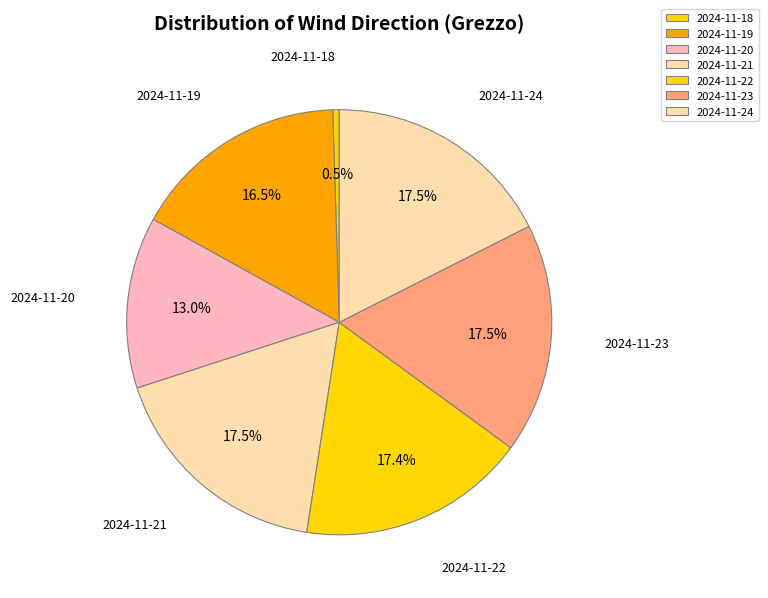

The 2024-11-21 slice represents 7% of the pie. True or false?

False